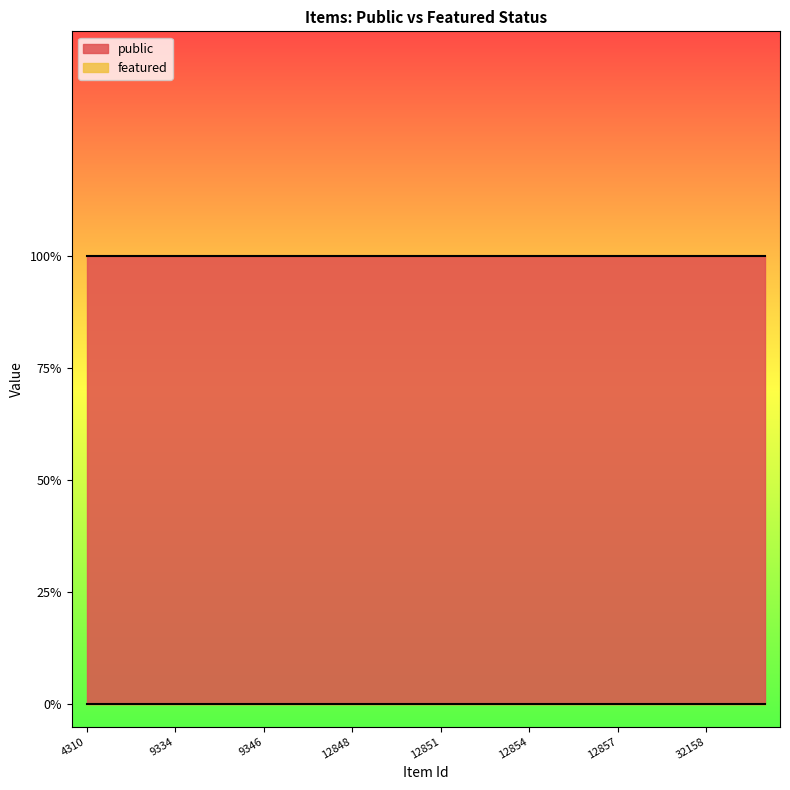

How many data points does each series have?

24